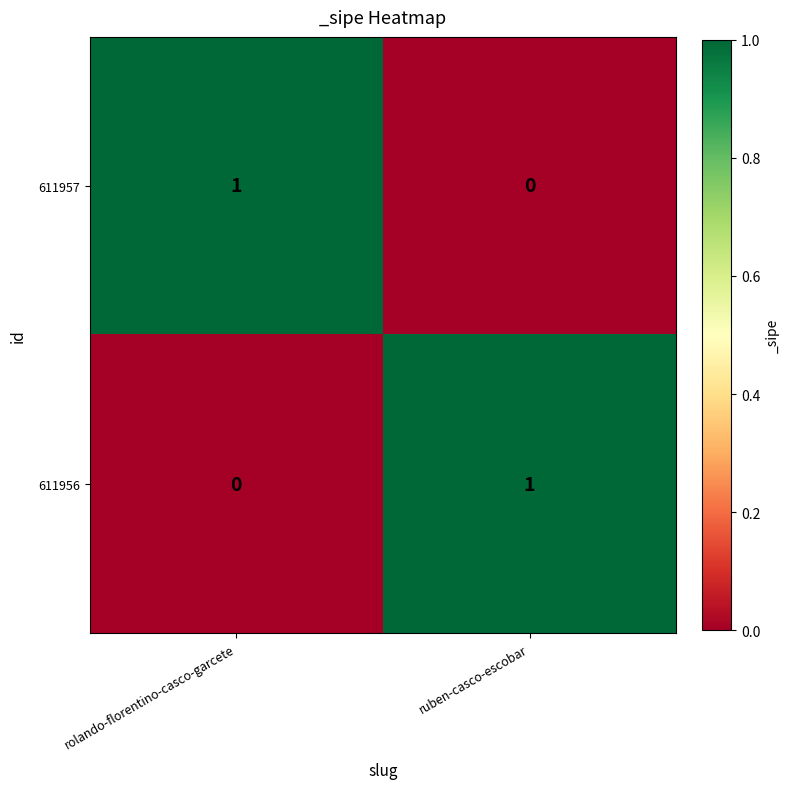

Where is 611957 nearest to the value 0?

ruben-casco-escobar